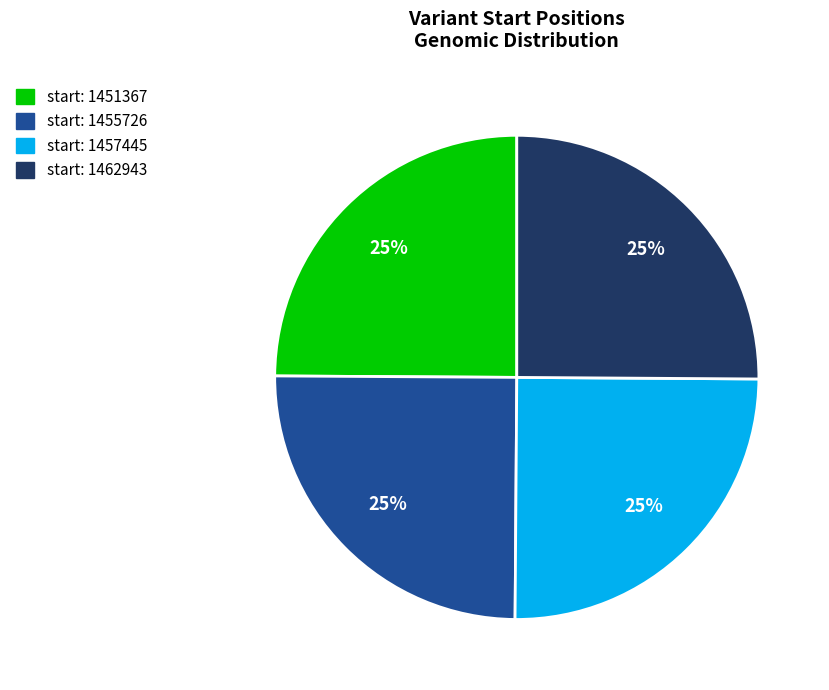

Is there any slice that represents more than half of the pie?

No